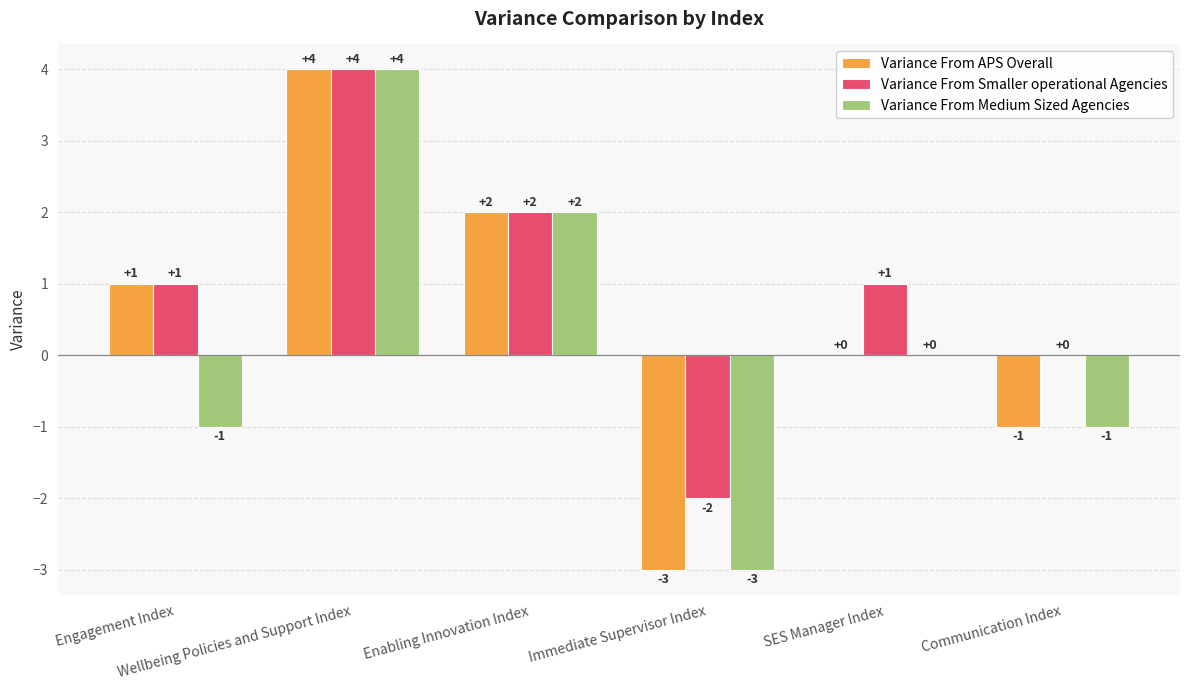

What is the maximum value for Variance From APS Overall?

4